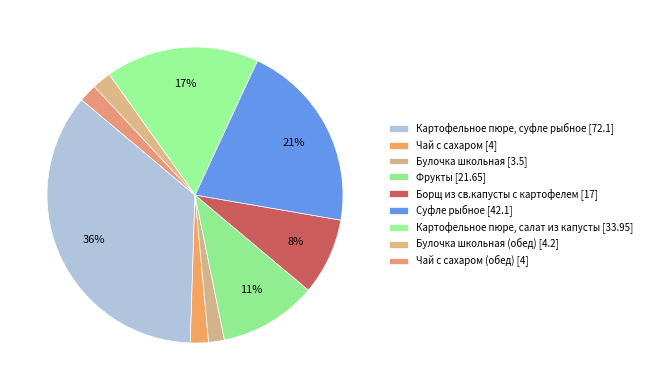

Is there any slice that represents more than half of the pie?

No